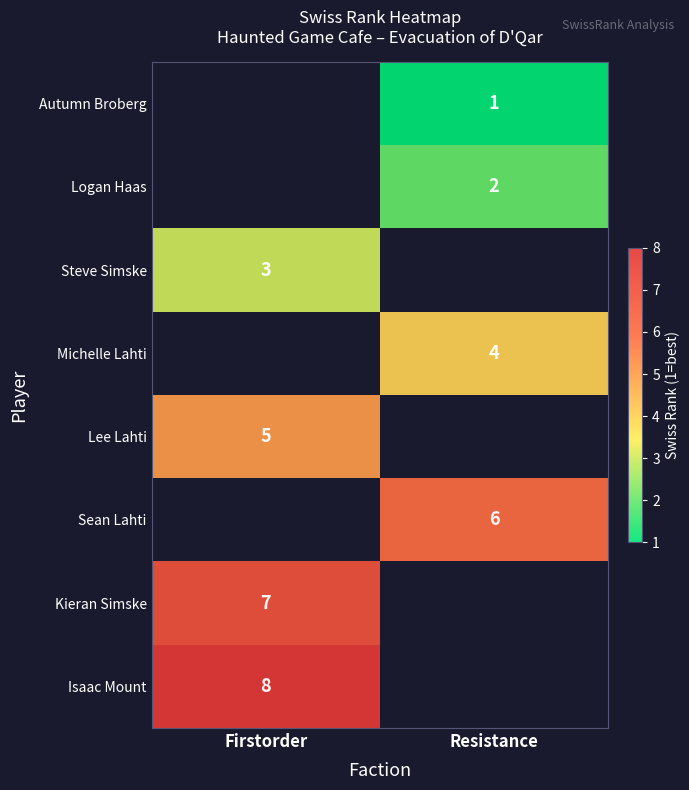

The value of Autumn Broberg at Resistance is 2. True or false?

False